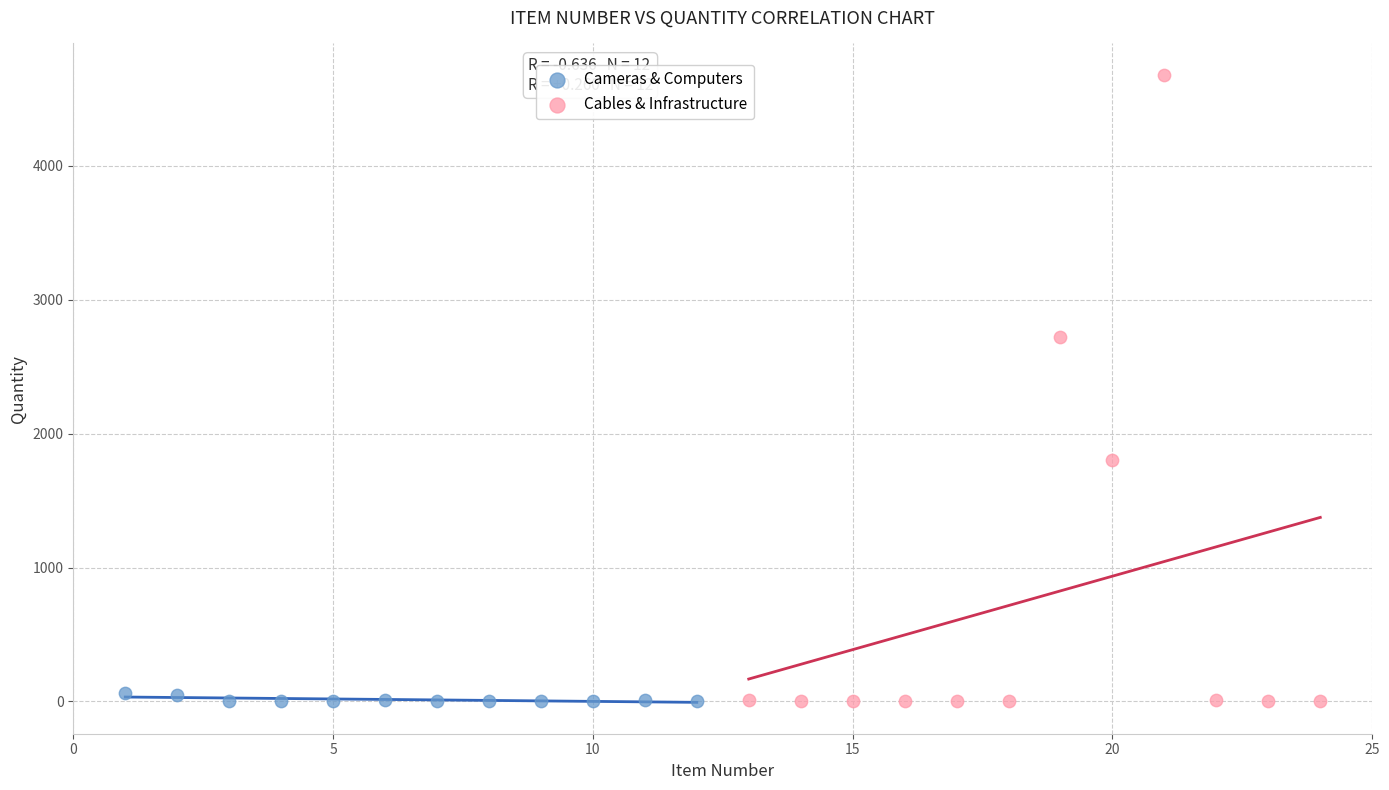

Which series has the widest spread of Y values?

Cables & Infrastructure